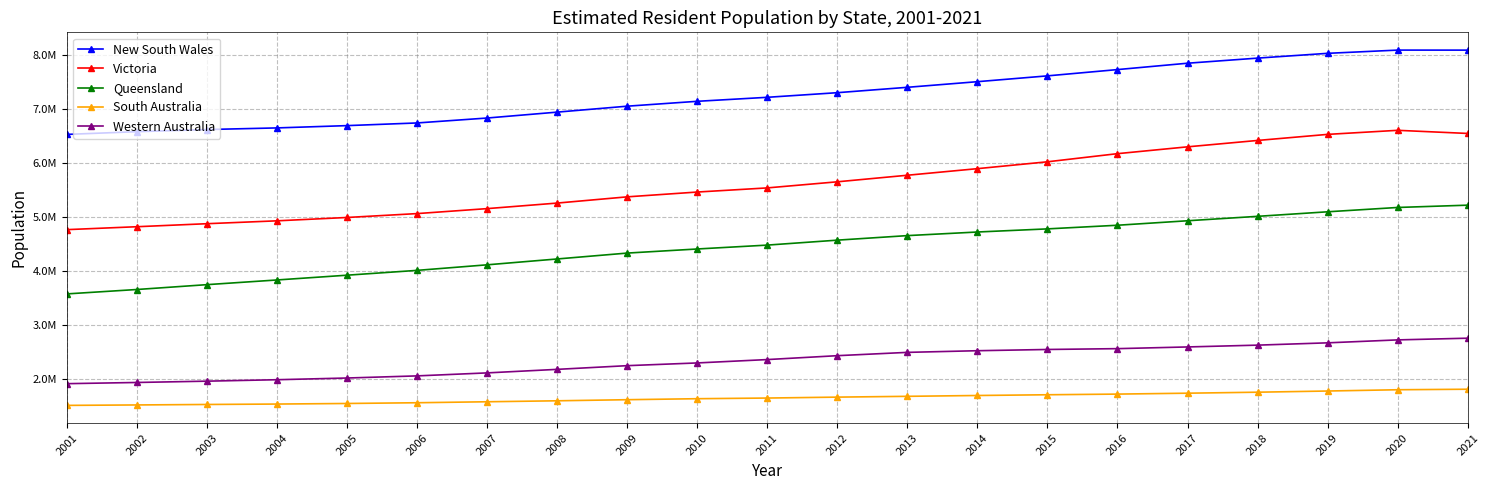

Reading left to right, transcribe all the data shown in this chart.

New South Wales: 6530349	6580807	6620715	6650735	6693206	6742690	6834156	6943461	7053755	7144292	7218529	7304244	7404032	7508353	7616168	7732858	7850871	7945580	8034305	8094317	8093815
Victoria: 4763615	4817774	4873809	4927149	4989246	5061266	5153522	5256375	5371934	5461101	5537817	5651091	5772669	5894917	6022322	6173172	6299798	6418168	6530852	6606149	6548040
Queensland: 3571469	3653123	3743121	3829970	3918494	4007992	4111018	4219505	4328771	4404744	4476778	4568687	4652824	4719653	4777692	4845152	4928374	5010502	5094718	5175003	5217653
South Australia: 1503461	1511567	1520399	1528189	1538804	1552529	1570619	1588665	1608902	1627322	1639614	1656725	1671488	1686945	1700668	1712843	1729608	1748010	1770048	1793547	1803192
Western Australia: 1906274	1928512	1952741	1979542	2011207	2050581	2106139	2171700	2240250	2290845	2353409	2425507	2486944	2517608	2540672	2555978	2587577	2621052	2663795	2718400	2749864